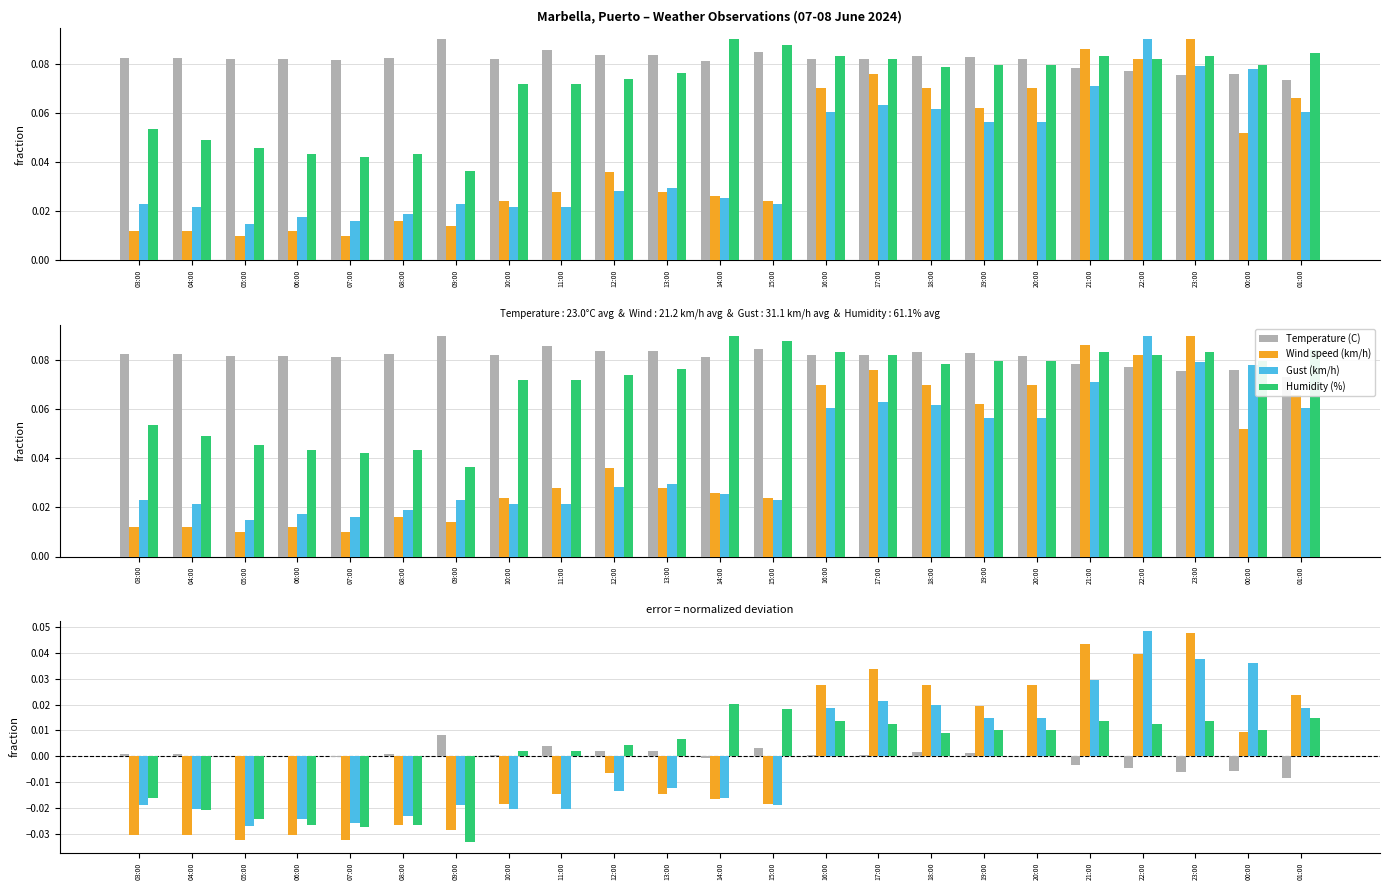

The Humidity (%) series shows 0.0 at 19:00. True or false?

True